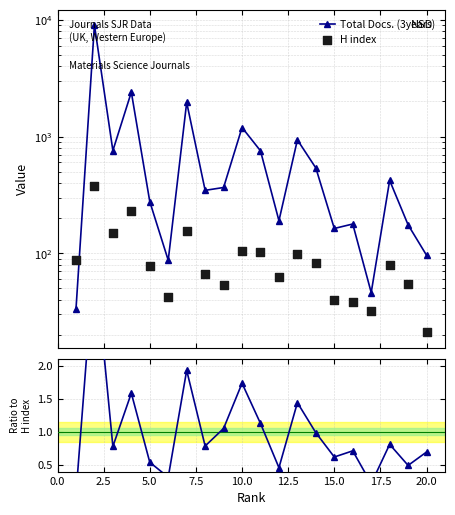

At how many categories does at least one series exceed 1013?

4